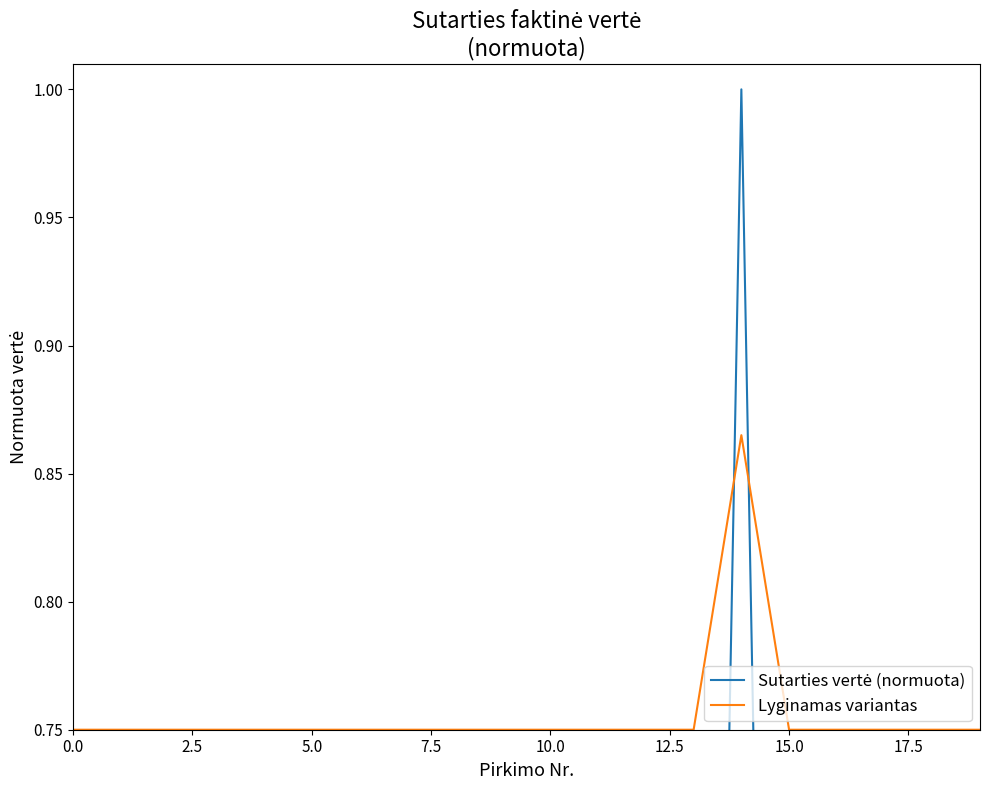

The Lyginamas variantas series shows 0.2 at 13. True or false?

False